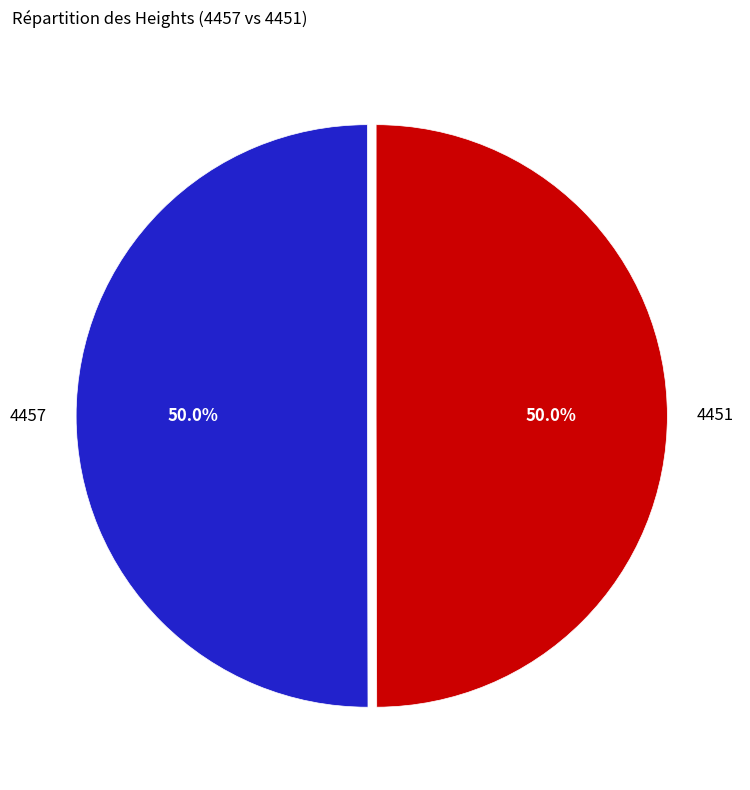

Approximately how many times larger is the value at 4451 compared to 4457?

1.0